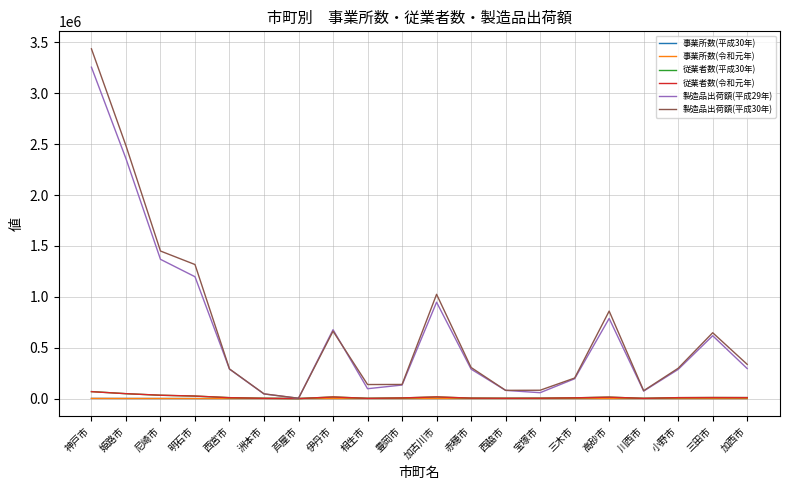

Does the chart have visible grid lines?

Yes